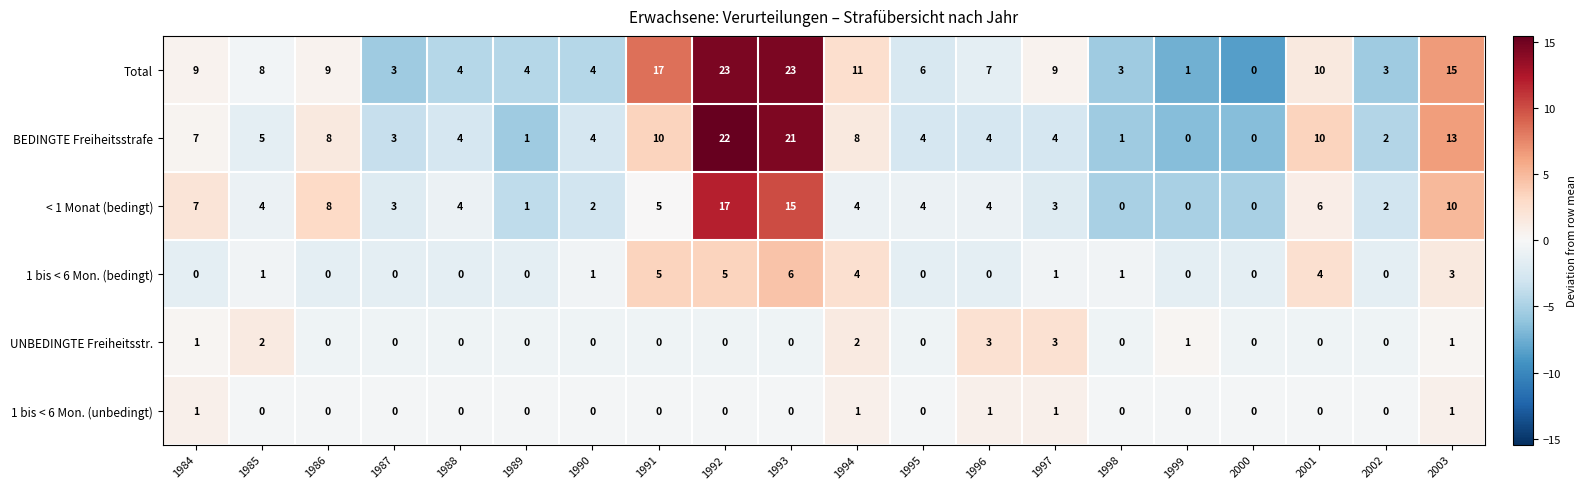

What is the greatest value displayed?

23